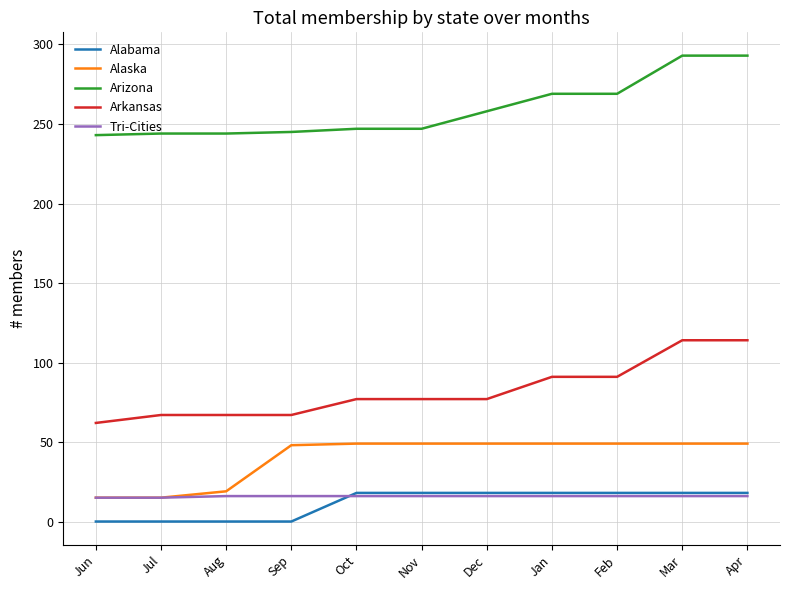

True or false: Tri-Cities and Arizona cross at least once.

False